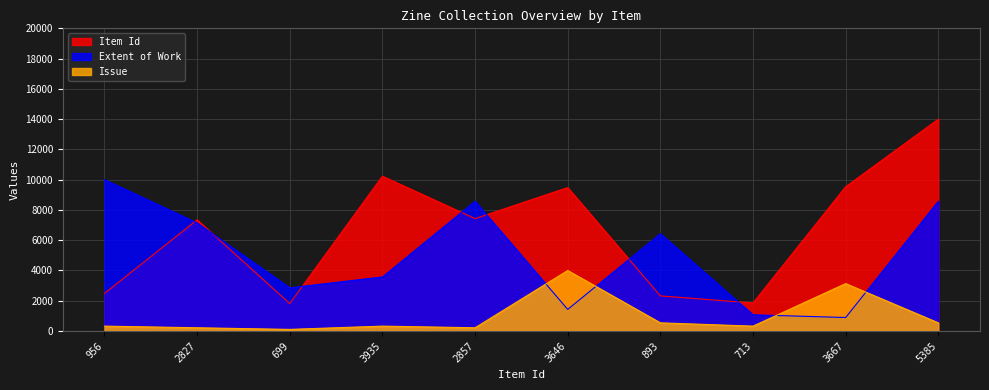

What is the minimum value shown in the chart?

108.1